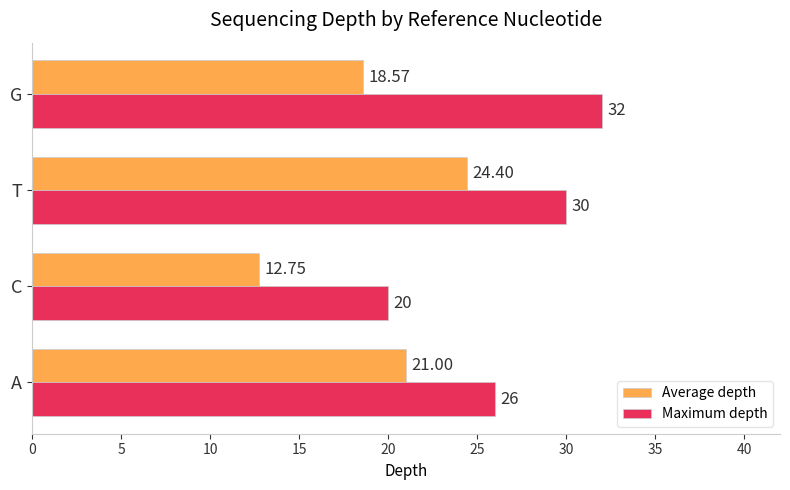

At how many categories does at least one series exceed 22?

3